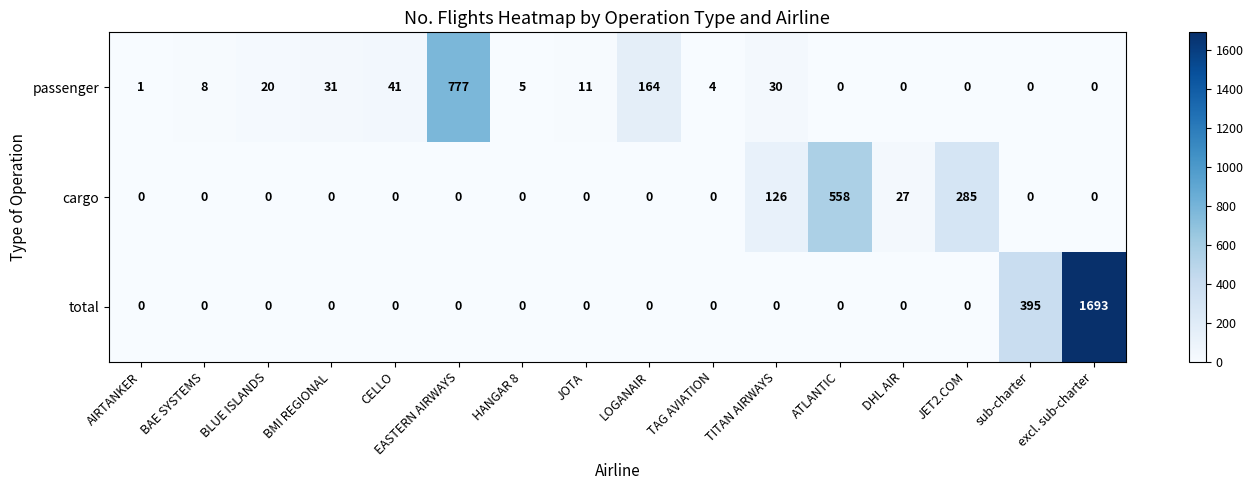

True or false: passenger has a value of 4 at TAG AVIATION.

True